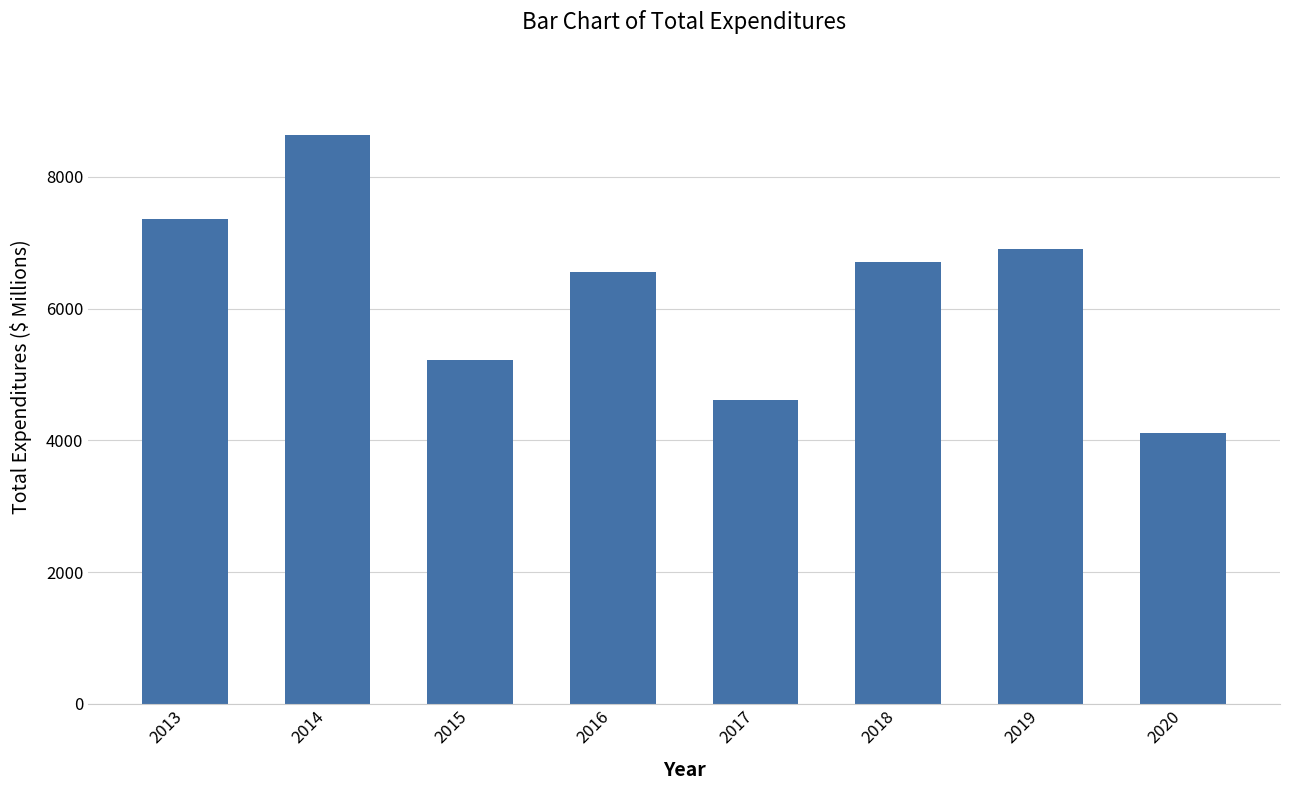

What is the change in value from 2016 to 2018?

+152